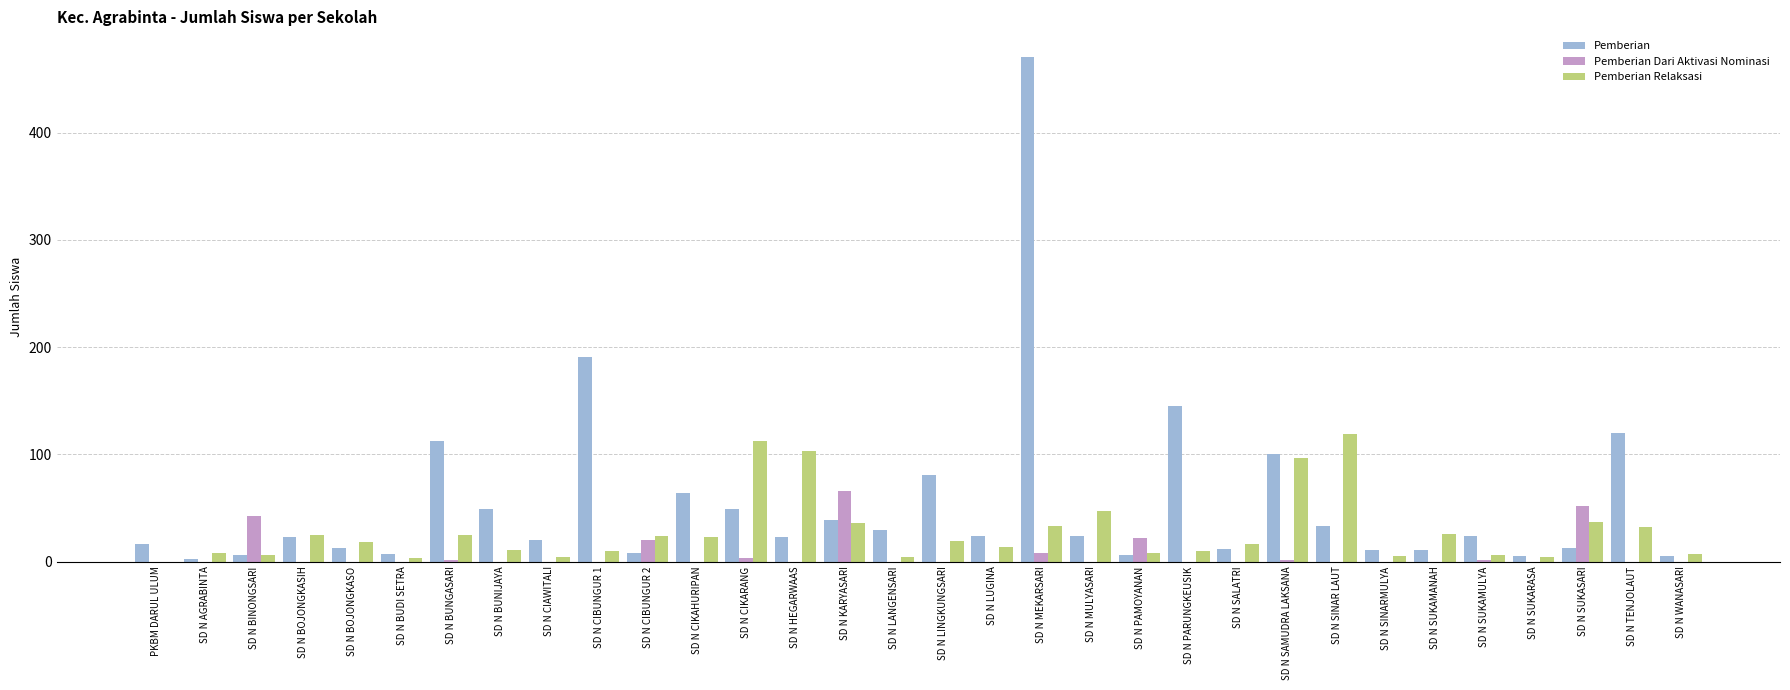

How many series are shown in this chart?

3